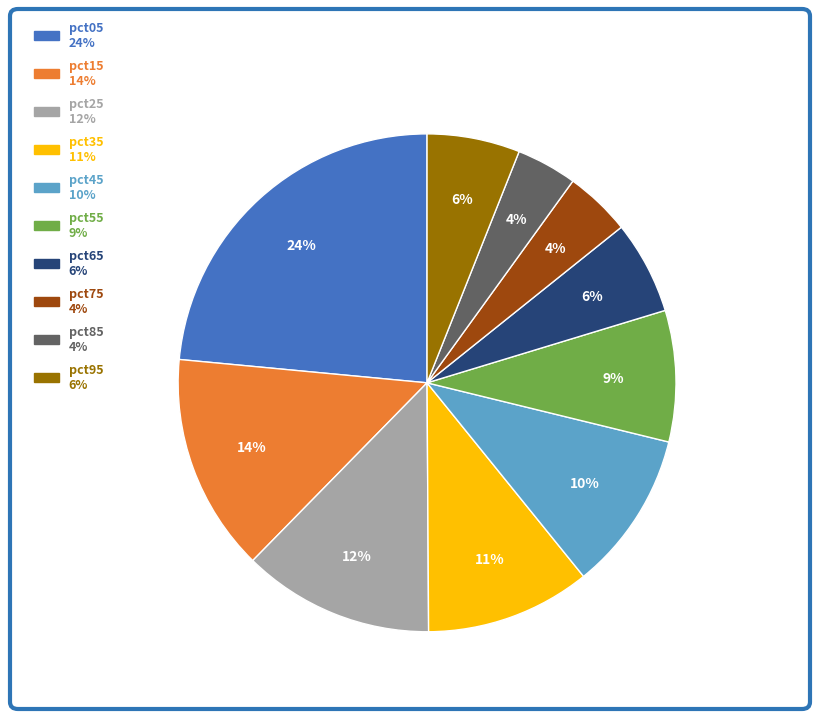

How many slices are in this pie chart?

10